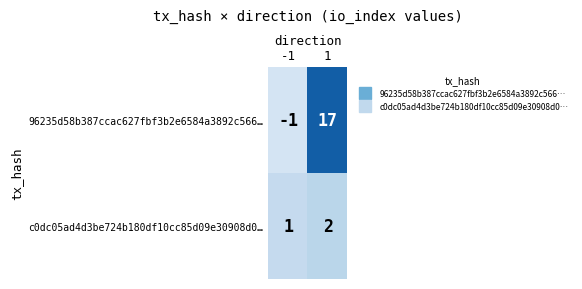

Rank the series at -1 from highest to lowest value.

c0dc05ad4d3be724b180df10cc85d09e30908d0…, 96235d58b387ccac627fbf3b2e6584a3892c566…